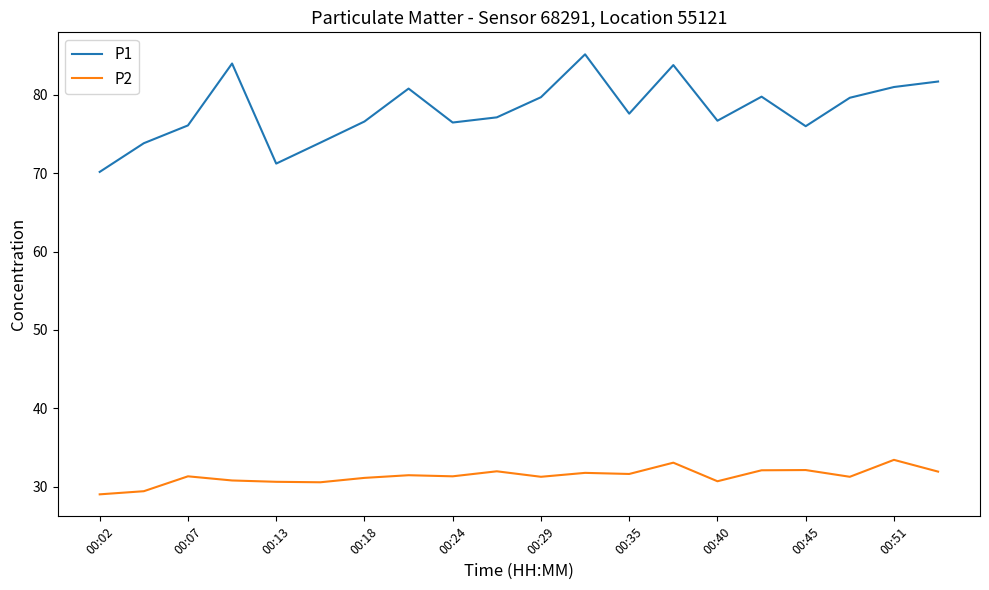

True or false: P1 and P2 intersect in this chart.

False